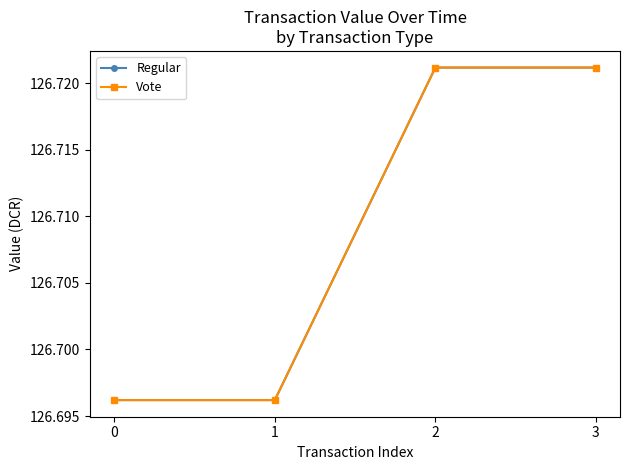

True or false: Regular and Vote cross at least once.

False